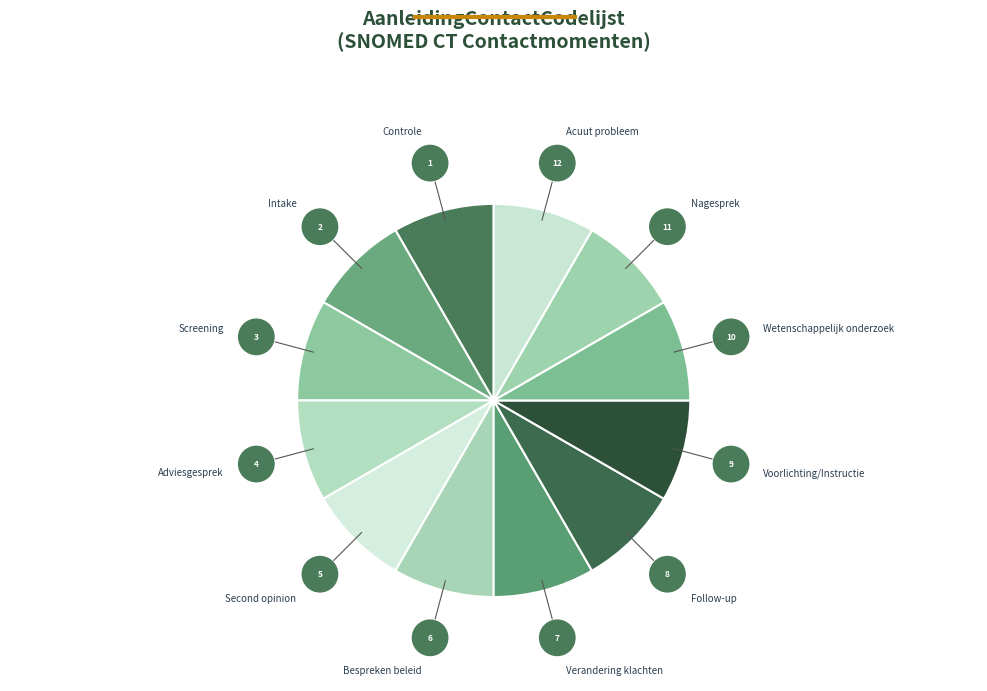

The Acuut probleem slice represents 90% of the pie. True or false?

False